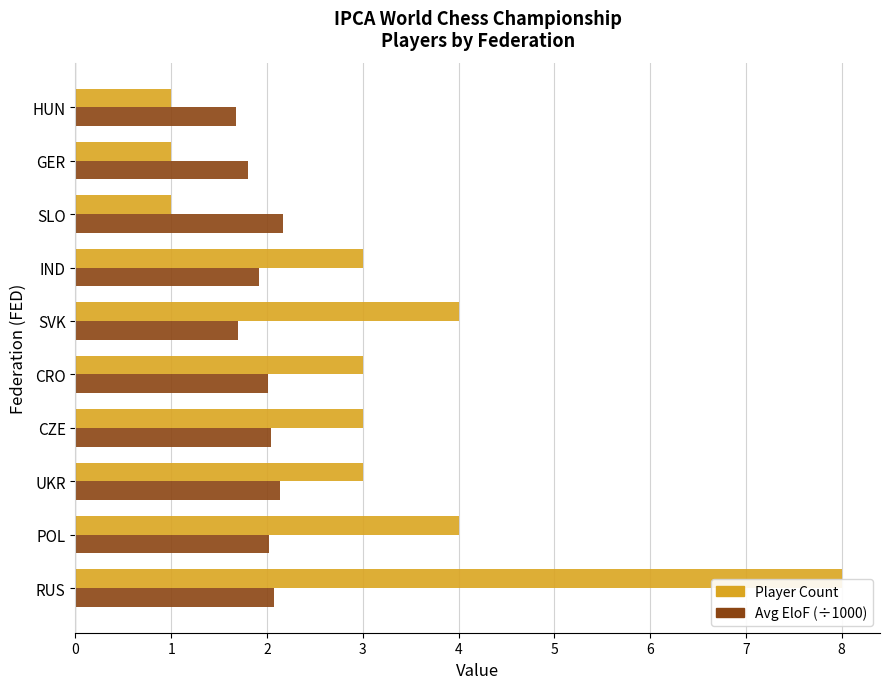

What is the spread (max minus min) of values at POL?

2.0